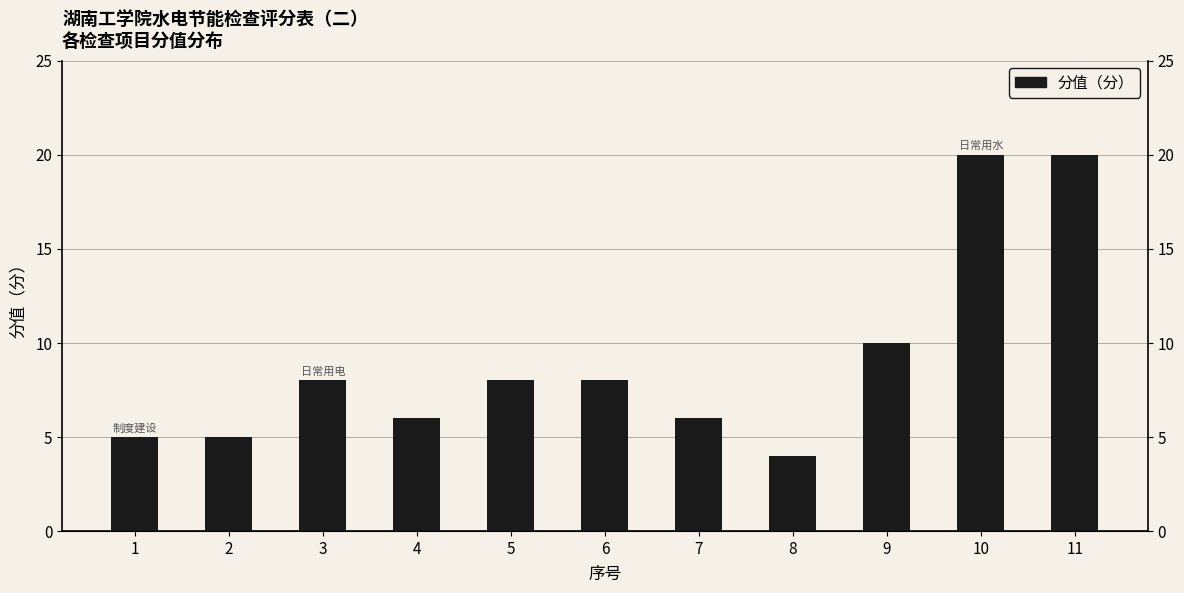

Between 6 and 2, which is larger?

6